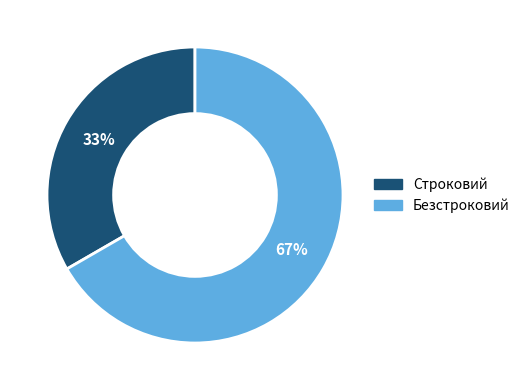

Which has a higher value, Строковий or Безстроковий?

Безстроковий